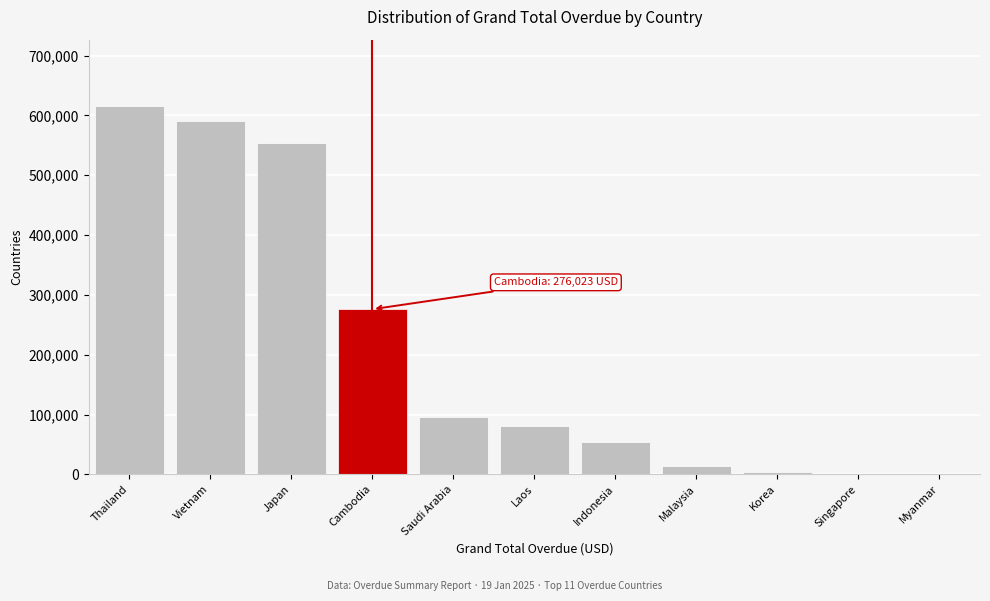

What is the approximate value at Thailand?

615845.6